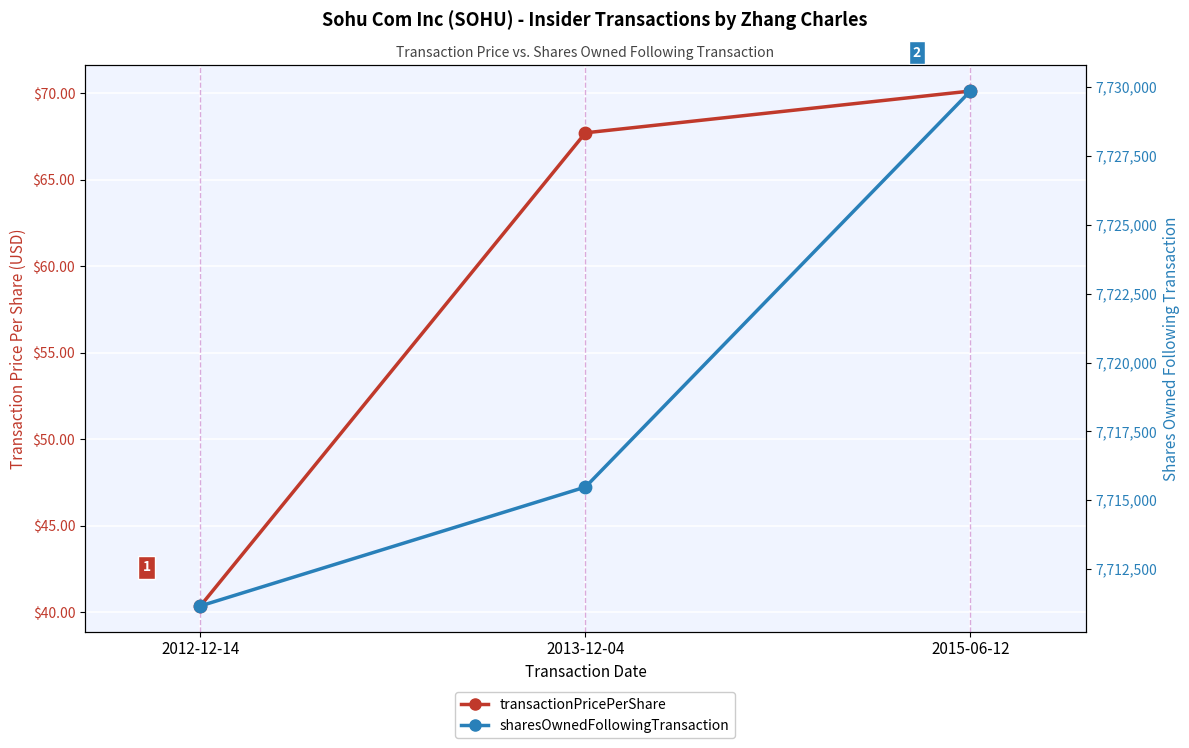

At which category is the sum across all series the highest?

2015-06-12